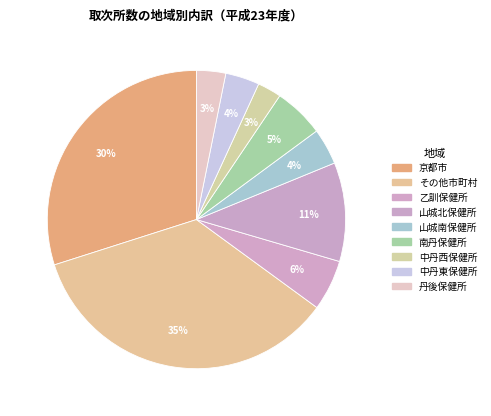

What is the change in value from 京都市 to 乙訓保健所?

-510